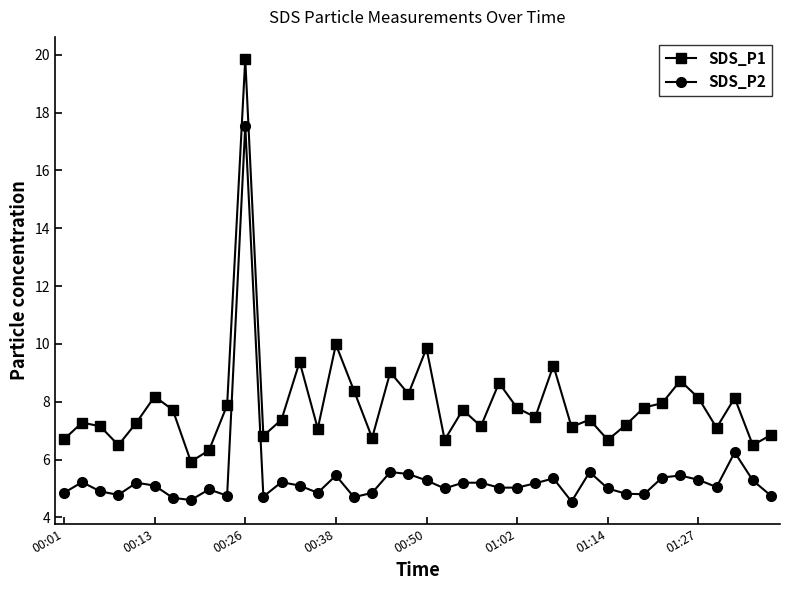

Rank the series by their maximum value, from lowest to highest.

SDS_P2, SDS_P1